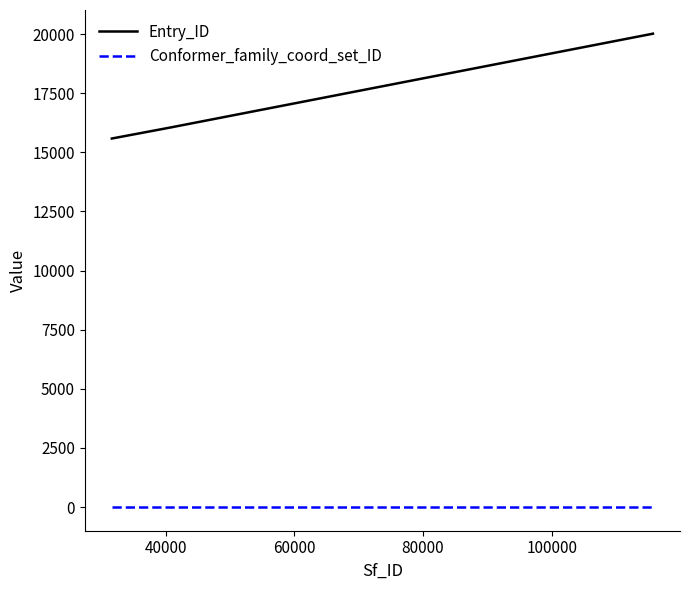

Does the chart display data point markers on the line(s)?

No